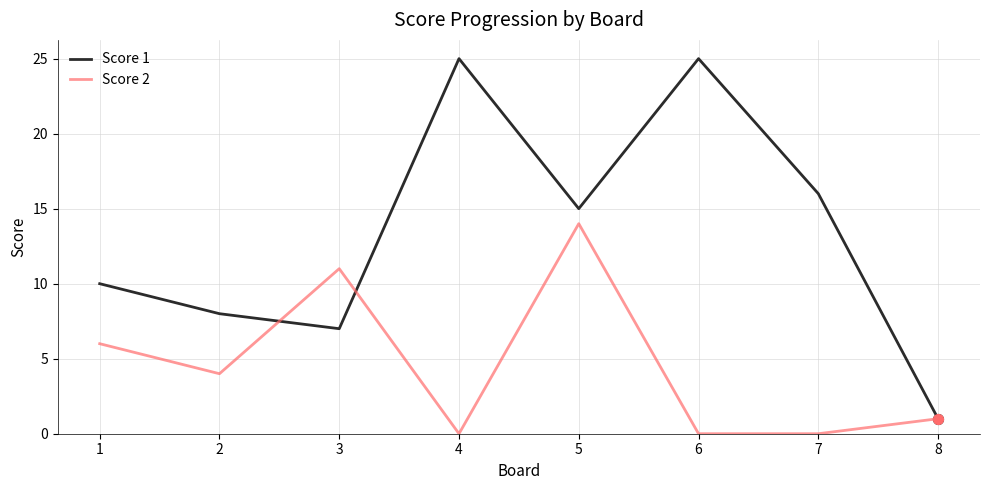

What is the total value across all series at 1?

16